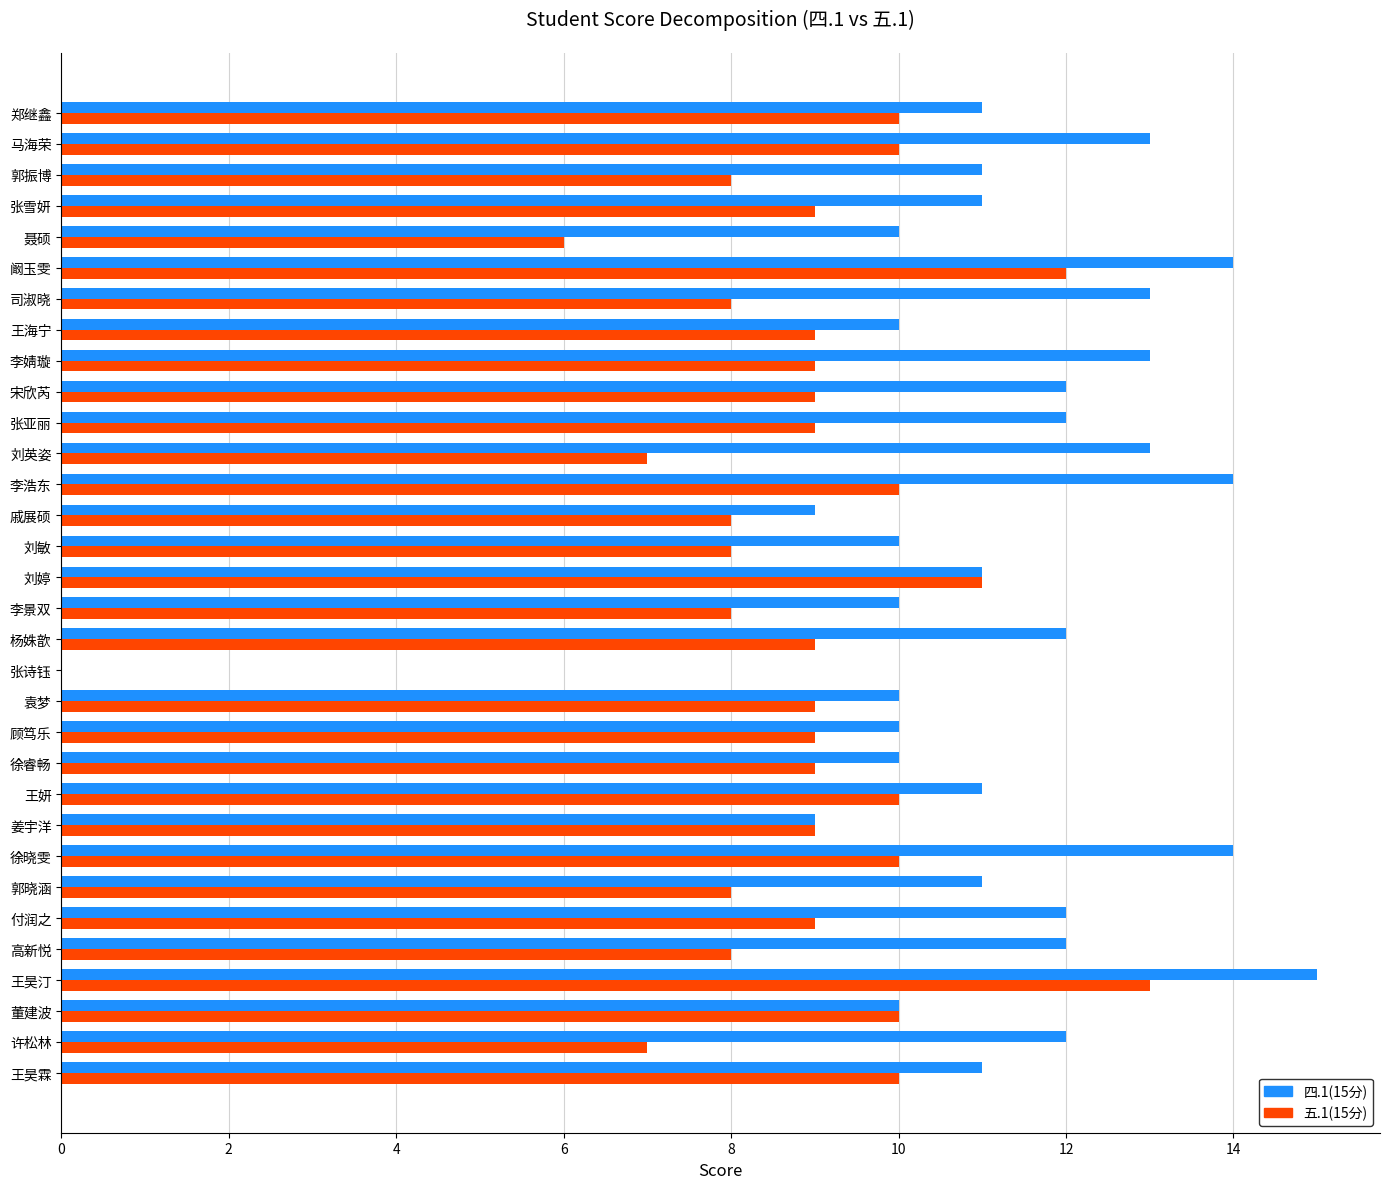

Count the number of data series in this chart.

2